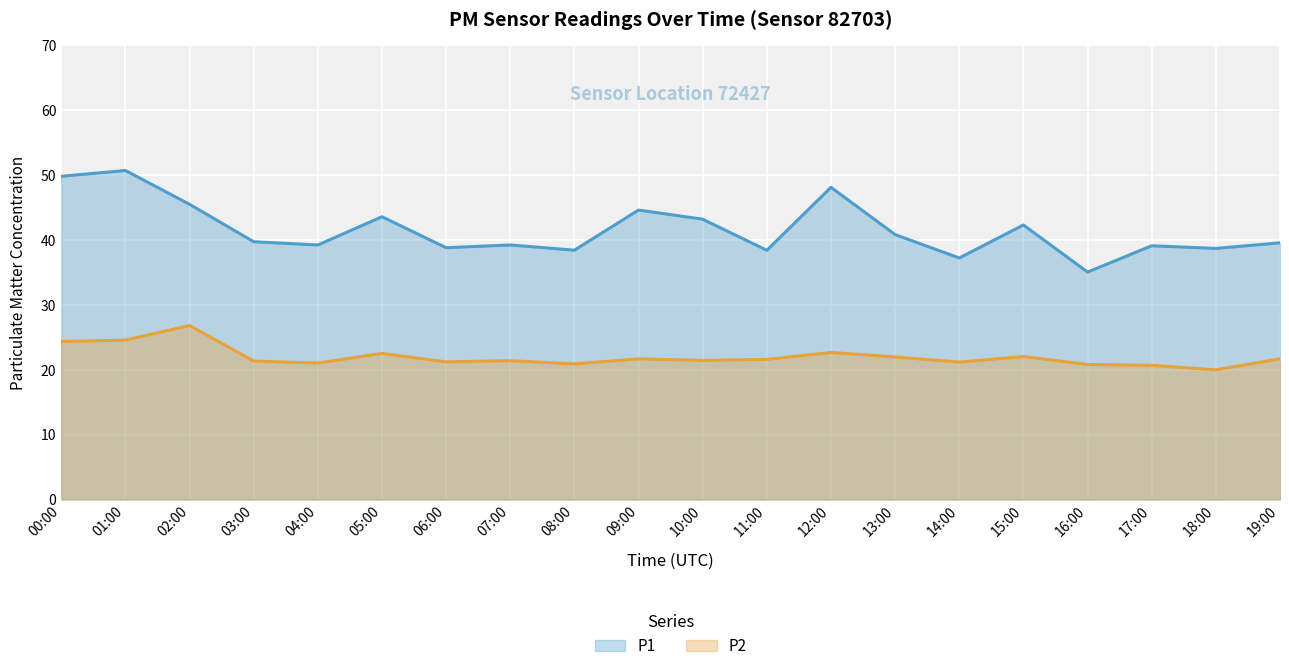

What are all the series names shown in the legend?

P1, P2